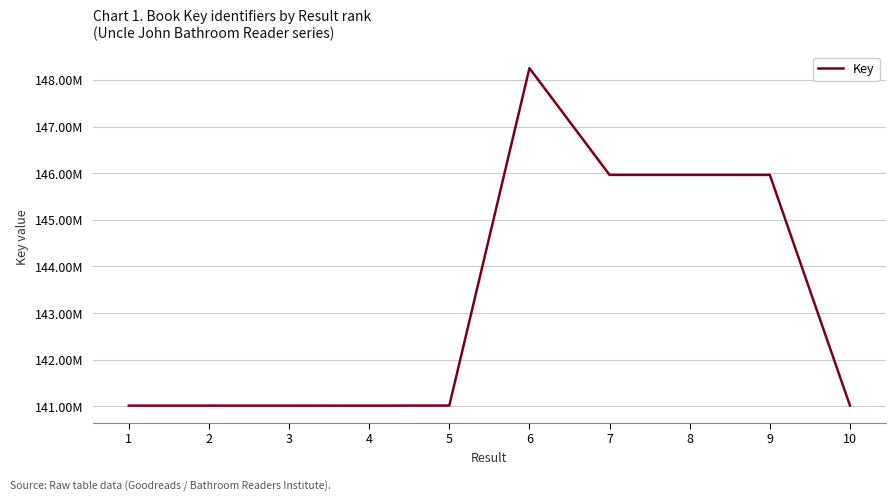

Rank the categories by value from highest to lowest.

6, 9, 7, 8, 10, 5, 3, 1, 2, 4